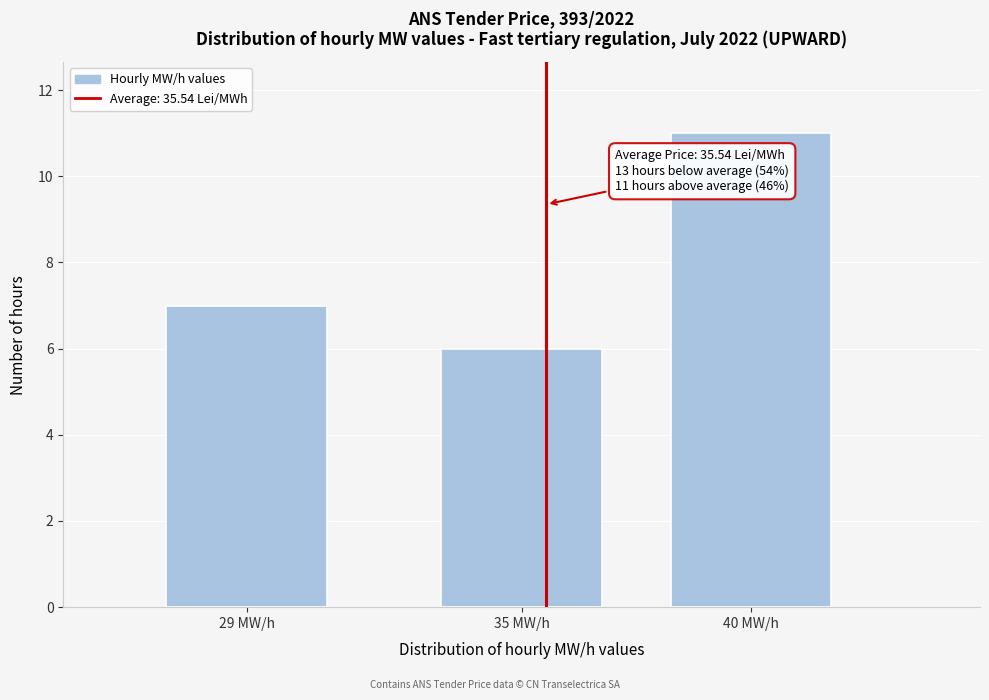

Reading left to right, what are all the values shown in this chart?

29 MW/h=7	35 MW/h=6	40 MW/h=11